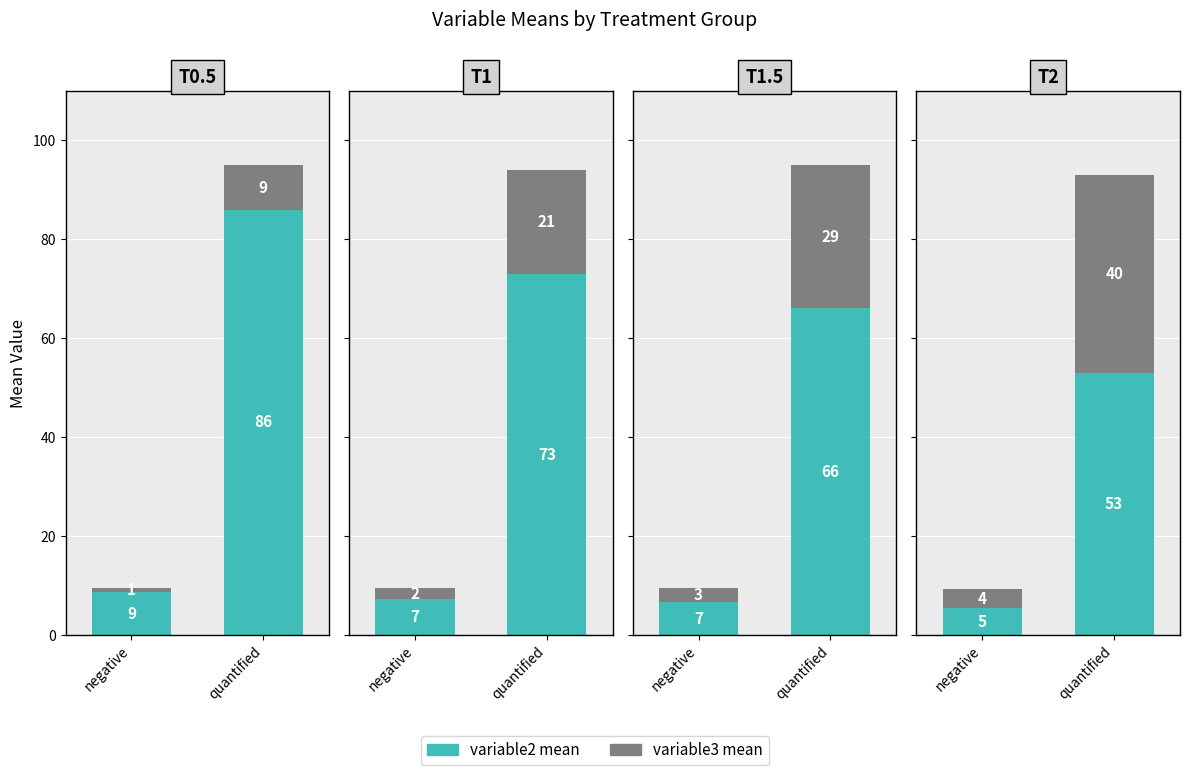

Which series has the widest spread of values?

variable2